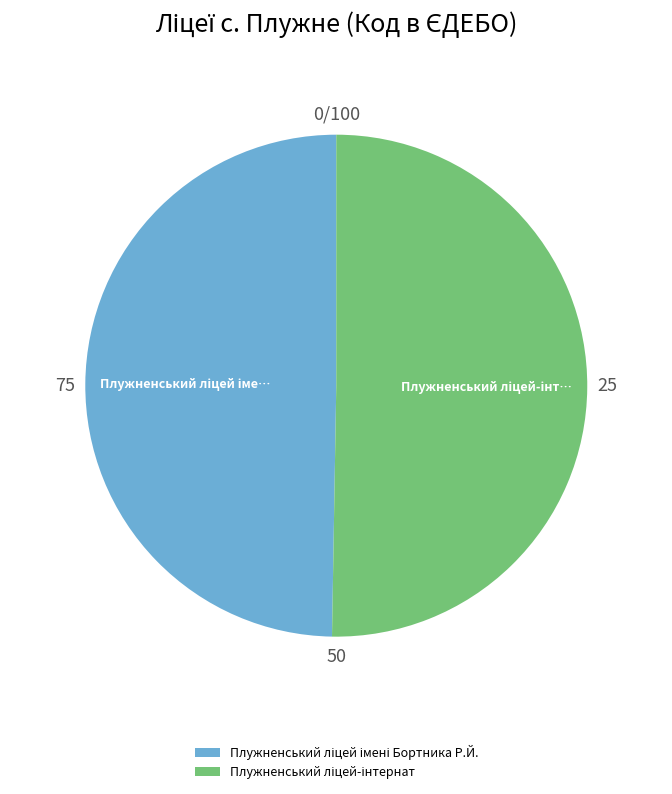

Does any single category account for the majority?

Yes